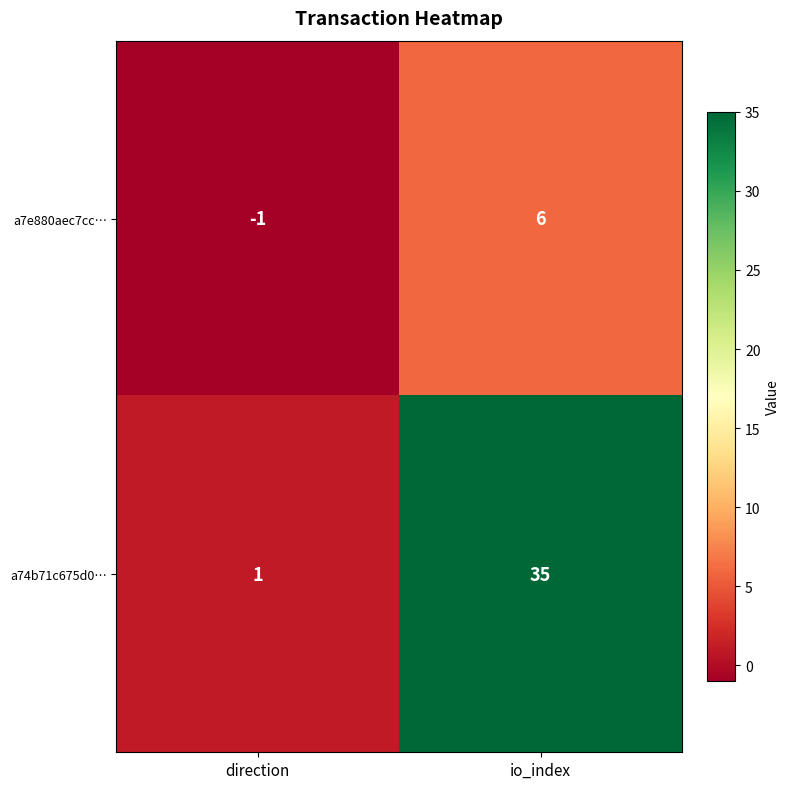

Which series has the largest total across all categories?

a74b71c675d0…